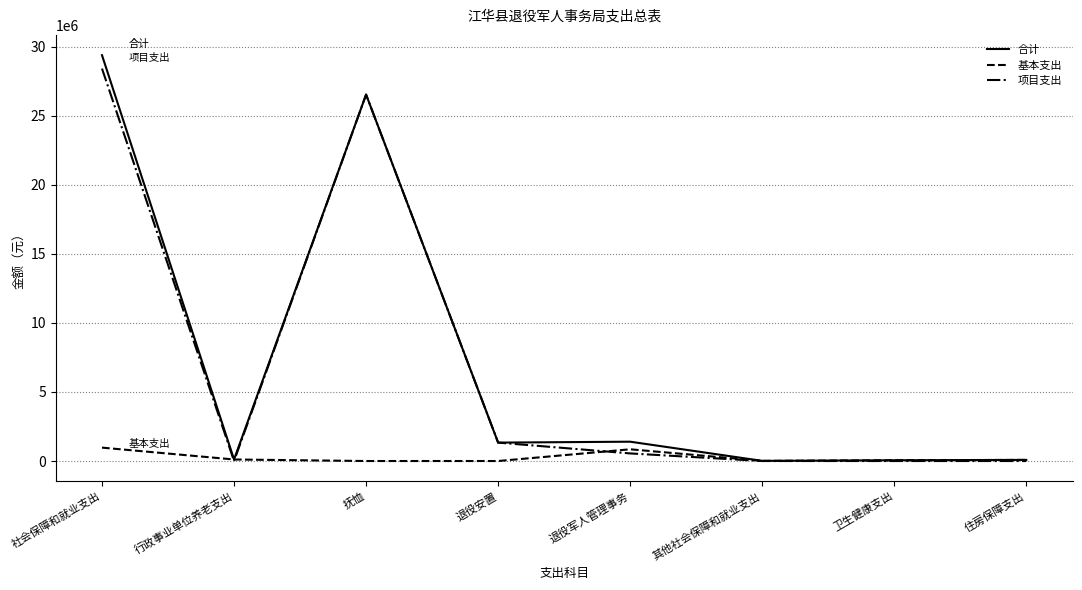

What is the difference between the maximum and minimum values in the 项目支出 series?

28411350.0